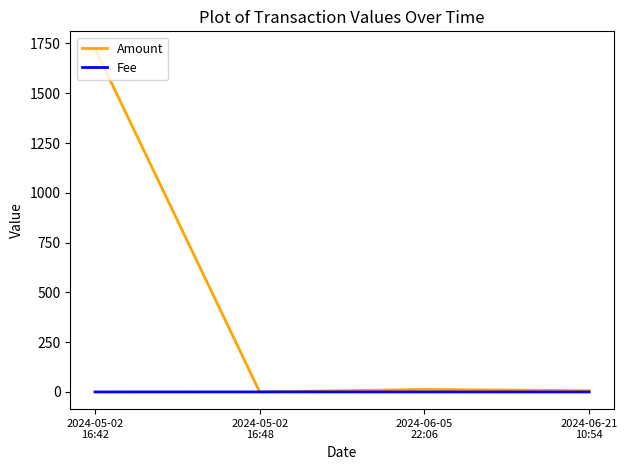

At how many categories does at least one series exceed 1333?

1